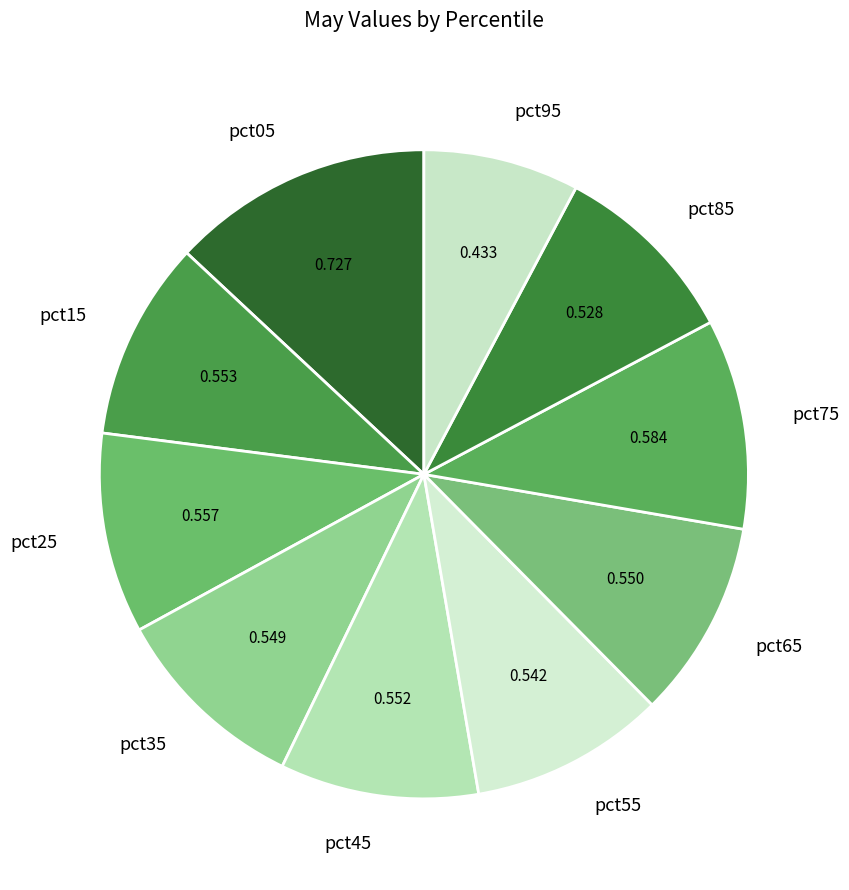

Is there a majority slice in this chart?

No